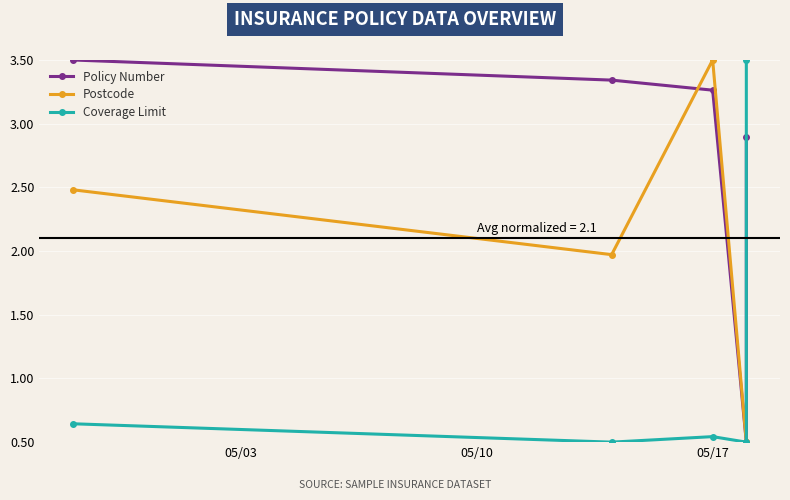

Rank the categories by Coverage Limit value from lowest to highest.

05/10, 3, 05/17, 05/03, 4